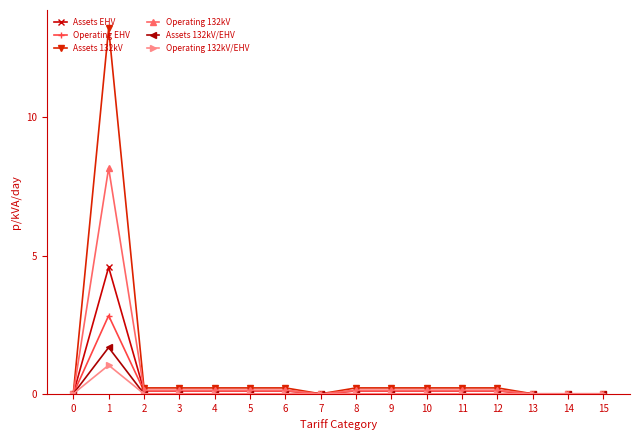

What is the difference between the highest and lowest values at 2?

0.2